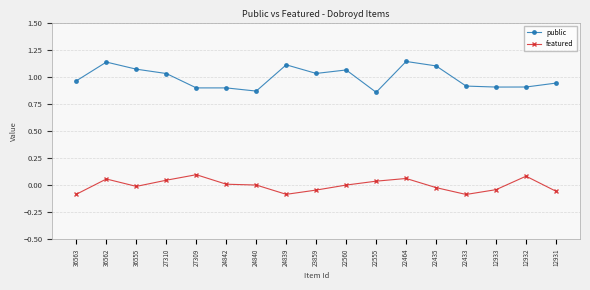

Which series has the largest range (max minus min)?

public